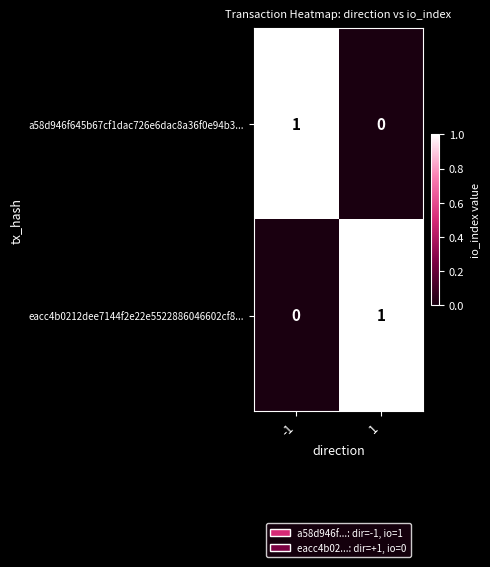

The eacc4b0212dee7144f2e22e5522886046602cf8... series shows 1 at -1. True or false?

False